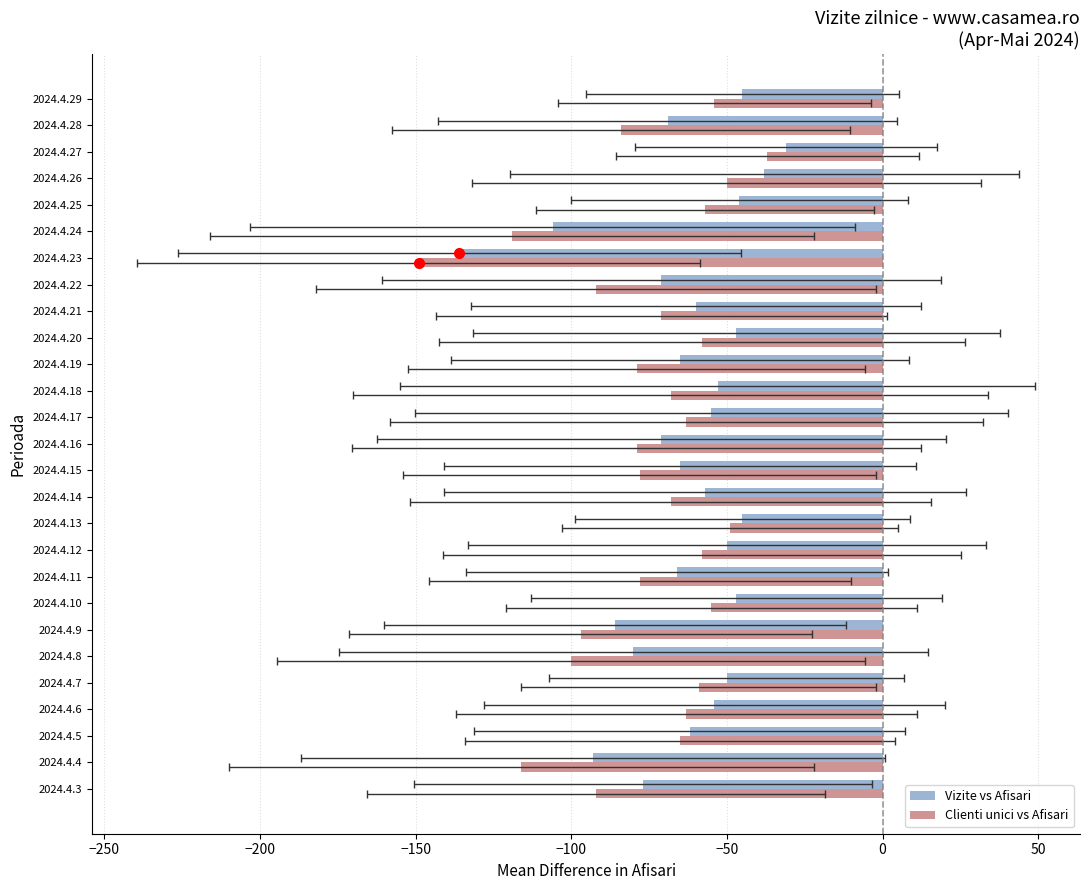

What is the minimum value shown in the chart?

-149